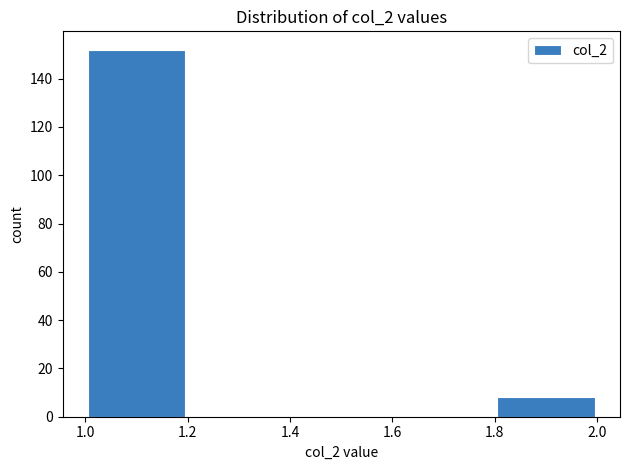

Reading left to right, list every bar in this chart as the range it spans on the x-axis followed by its height. The values are not printed on the chart, so give them approximately, as read against the axis.

1.0 to 1.2: 152
1.2 to 1.4: 0
1.4 to 1.6: 0
1.6 to 1.8: 0
1.8 to 2.0: 8